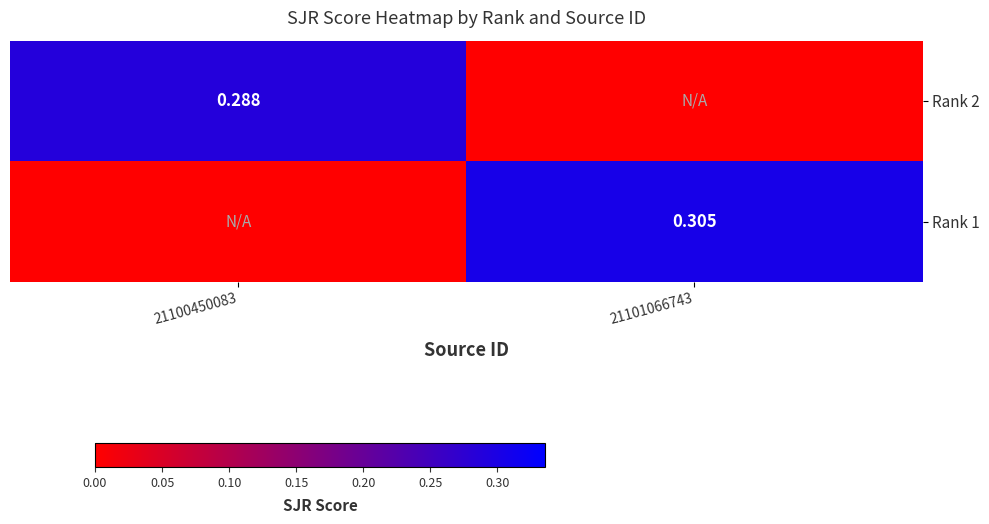

What is the sum of all Rank 2 values?

0.3